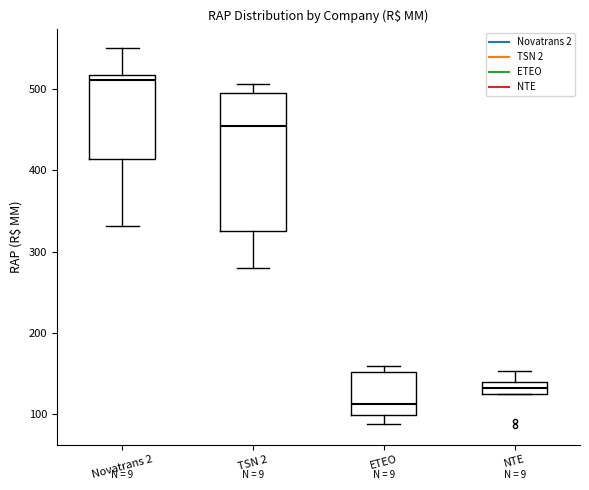

Where does the lower whisker of the box for TSN 2 end on the y-axis? The values are not printed on the chart, so give them approximately, as read against the axis.

280